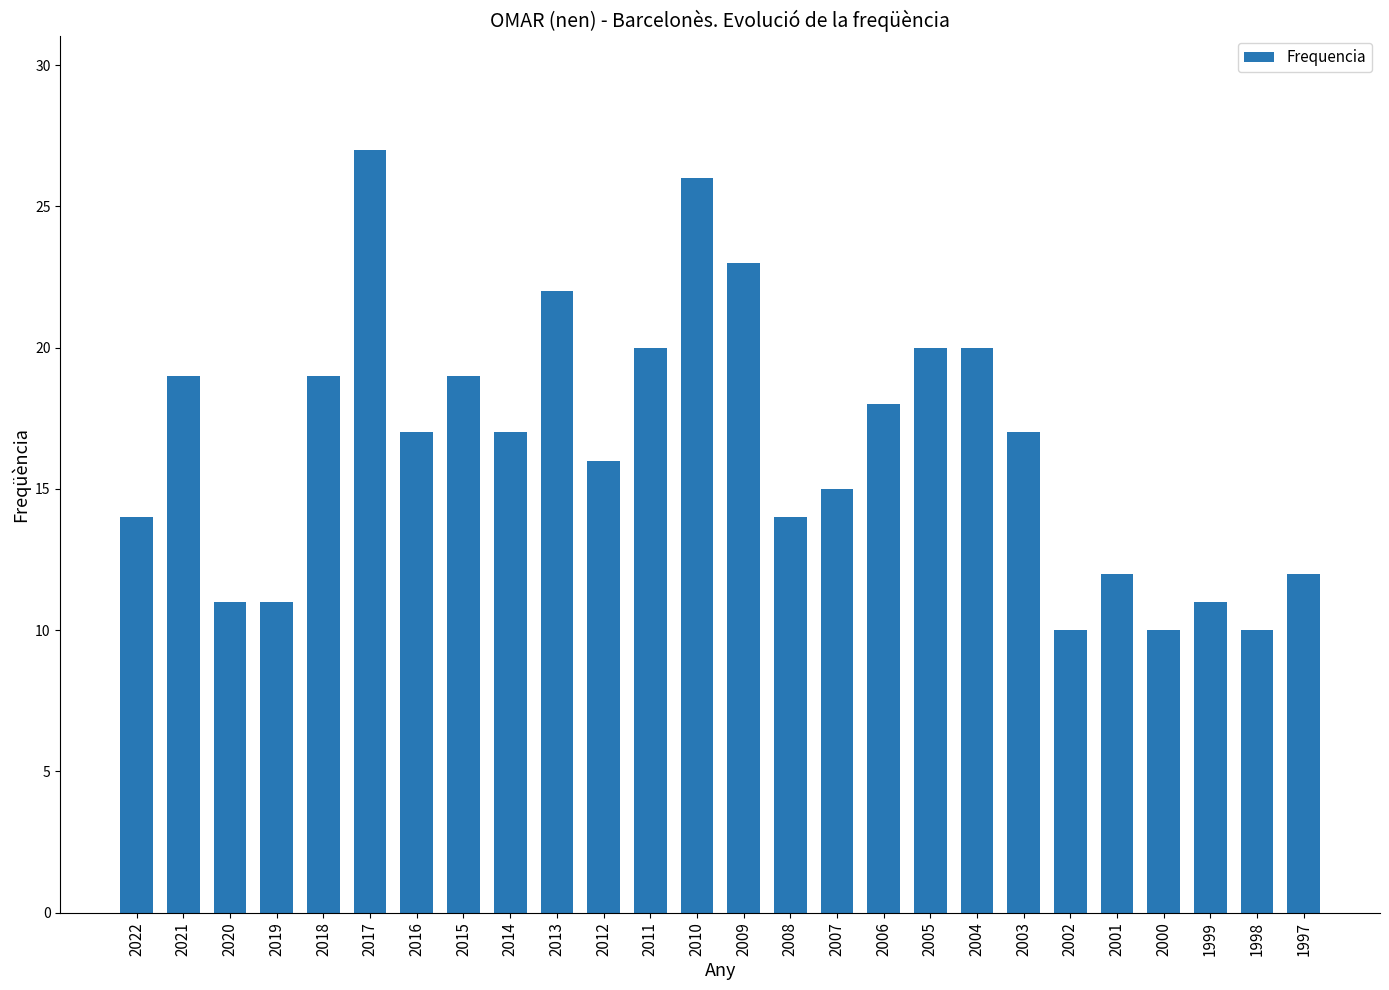

What is the maximum value shown in the chart?

27